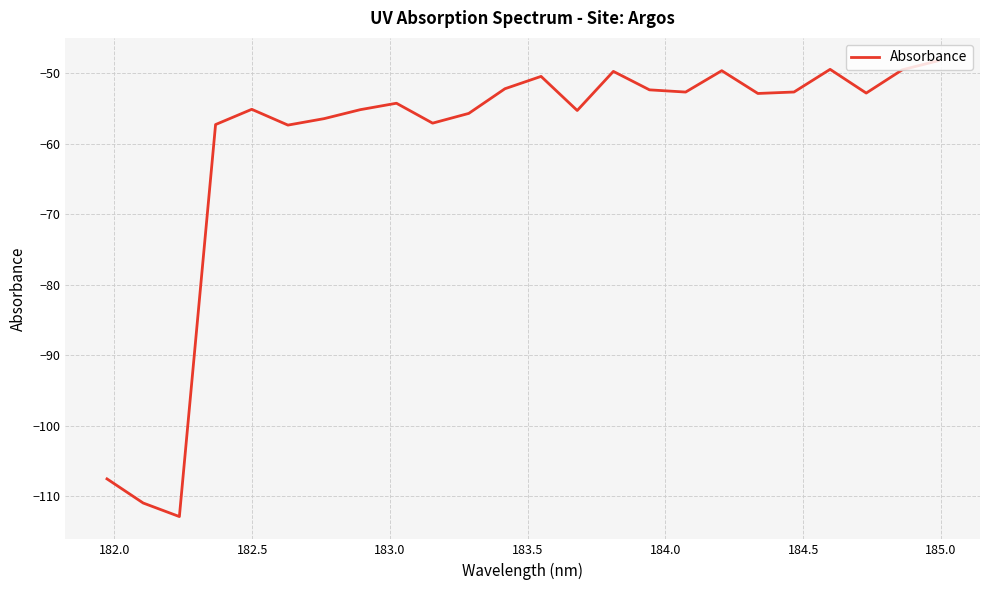

Does the chart have visible grid lines?

Yes